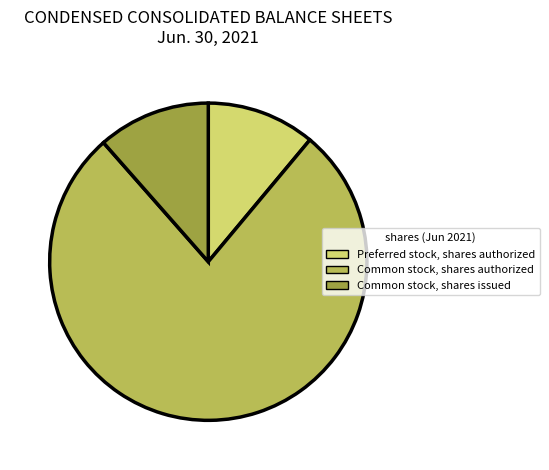

Count the number of slices in the pie.

3